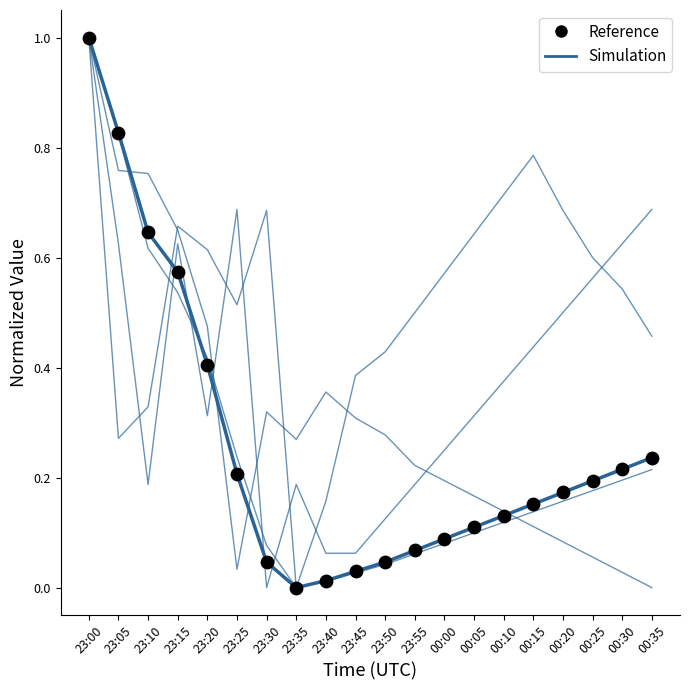

At which category is the sum across all series the highest?

23:00